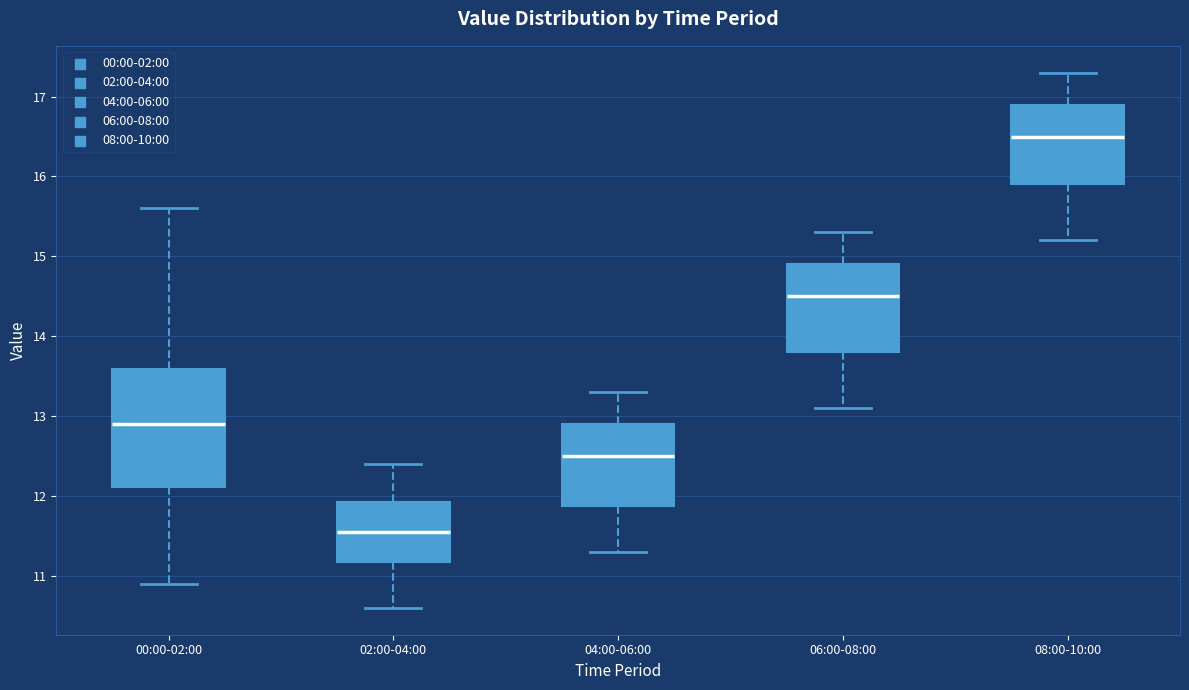

Reading left to right, read every box against the y-axis: the position of its median line, the range the box covers, and the ends of its whiskers. The values are not printed on the chart, so give them approximately, as read against the axis.

00:00-02:00: median 12.9, box 12.1 to 13.6, whiskers 10.9 to 15.6
02:00-04:00: median 11.6, box 11.2 to 11.9, whiskers 10.6 to 12.4
04:00-06:00: median 12.5, box 11.9 to 12.9, whiskers 11.3 to 13.3
06:00-08:00: median 14.5, box 13.8 to 14.9, whiskers 13.1 to 15.3
08:00-10:00: median 16.5, box 15.9 to 16.9, whiskers 15.2 to 17.3